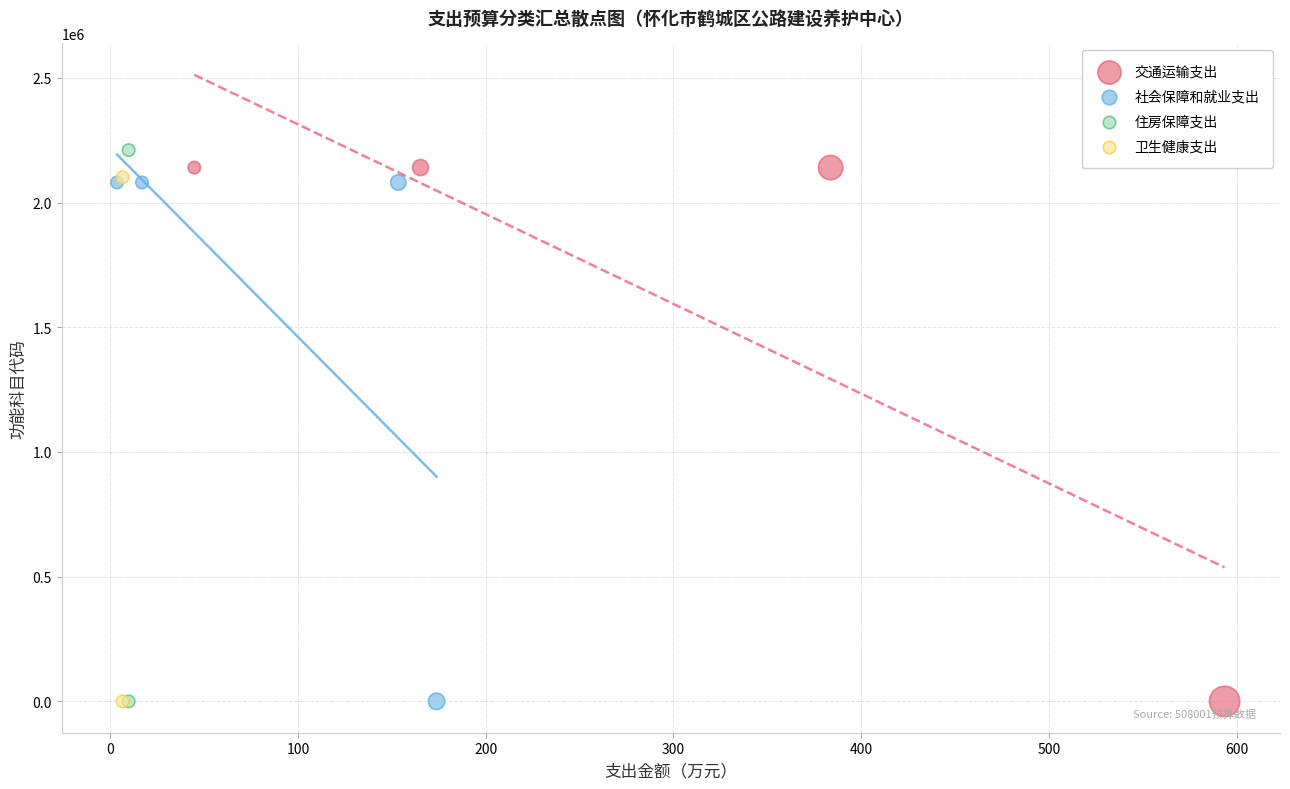

Which series contains the highest Y value?

住房保障支出